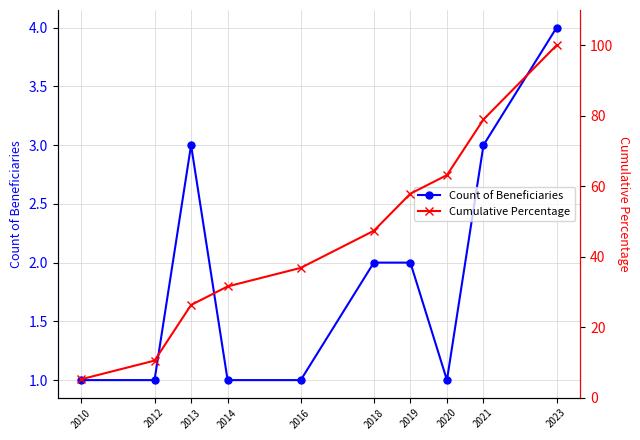

At which label does Count of Beneficiaries reach its minimum?

2010